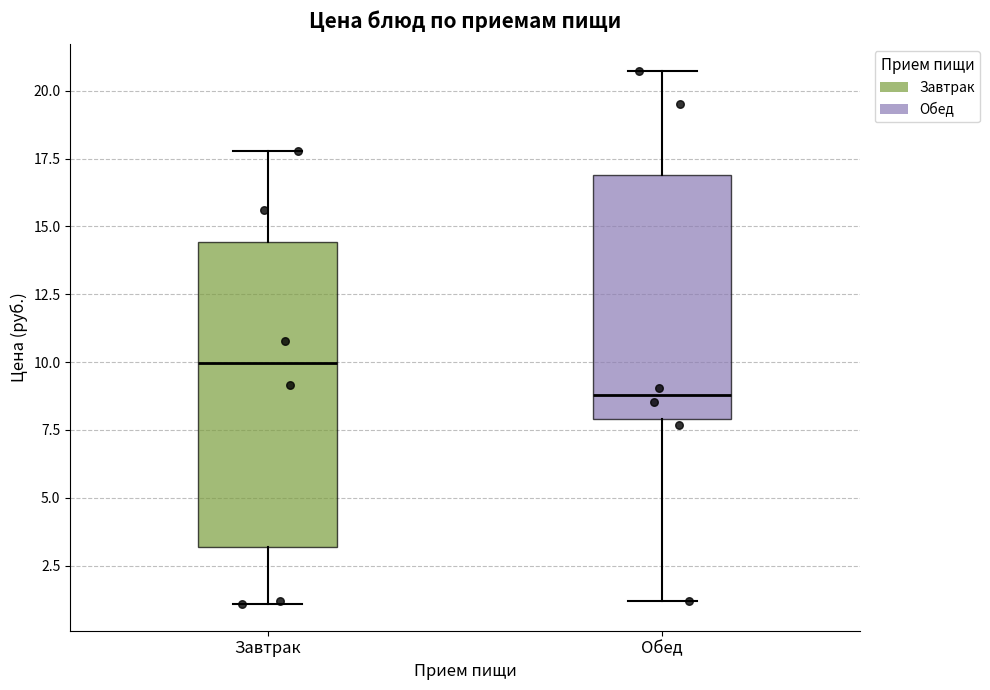

Reading left to right, read every box against the y-axis: the position of its median line, the range the box covers, and the ends of its whiskers. The values are not printed on the chart, so give them approximately, as read against the axis.

Завтрак: median 10.0, box 3.0 to 14.5, whiskers 1.0 to 18.0
Обед: median 9.0, box 8.0 to 17.0, whiskers 1.0 to 20.5